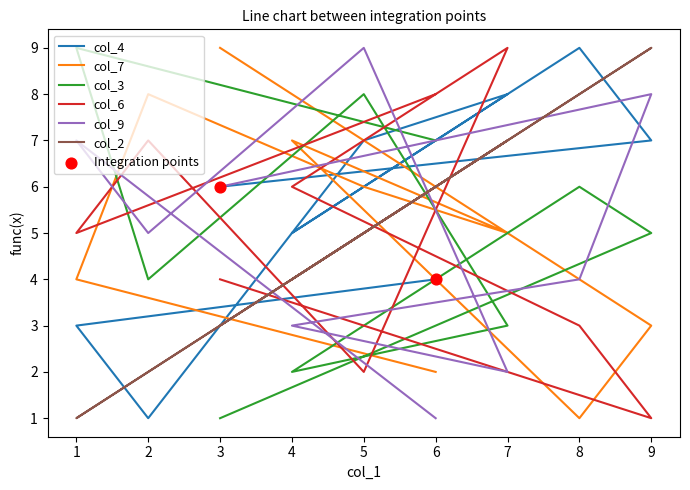

Which series reaches the minimum Y coordinate?

col_4